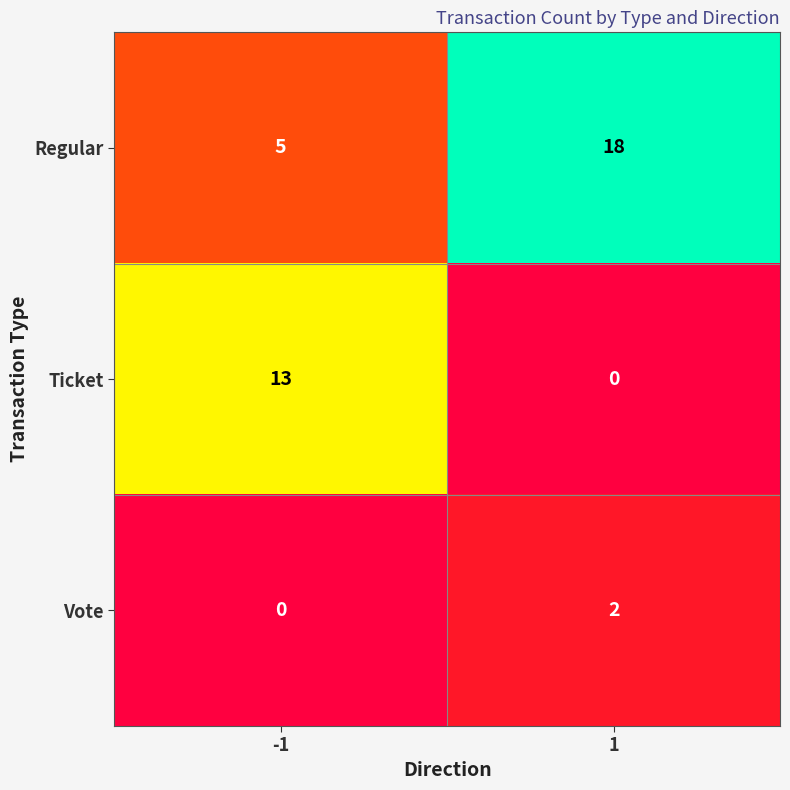

What is the sum of all Regular values?

23